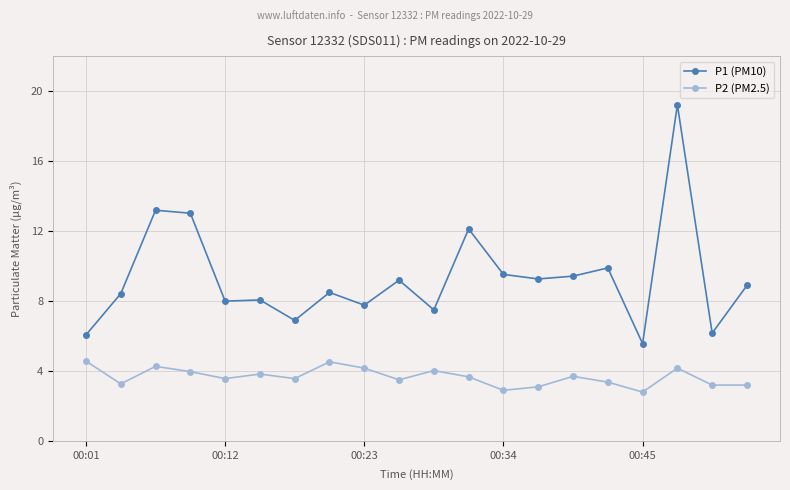

True or false: P2 (PM2.5) has more than 0 interior local peaks.

True